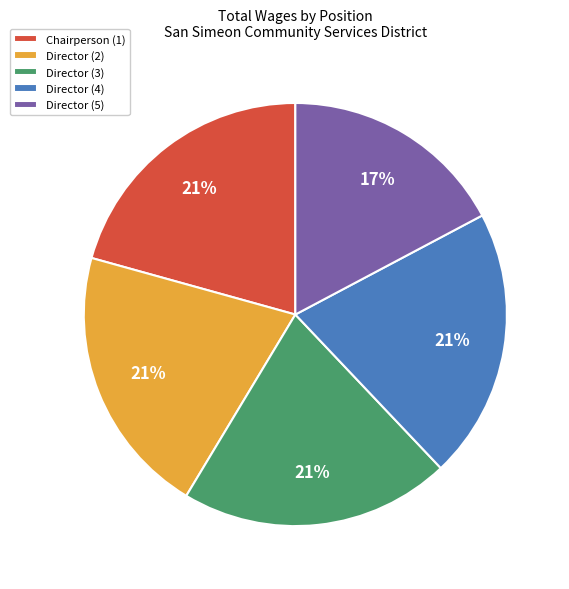

To the nearest percent, what percentage of the pie is Chairperson (1)?

21%